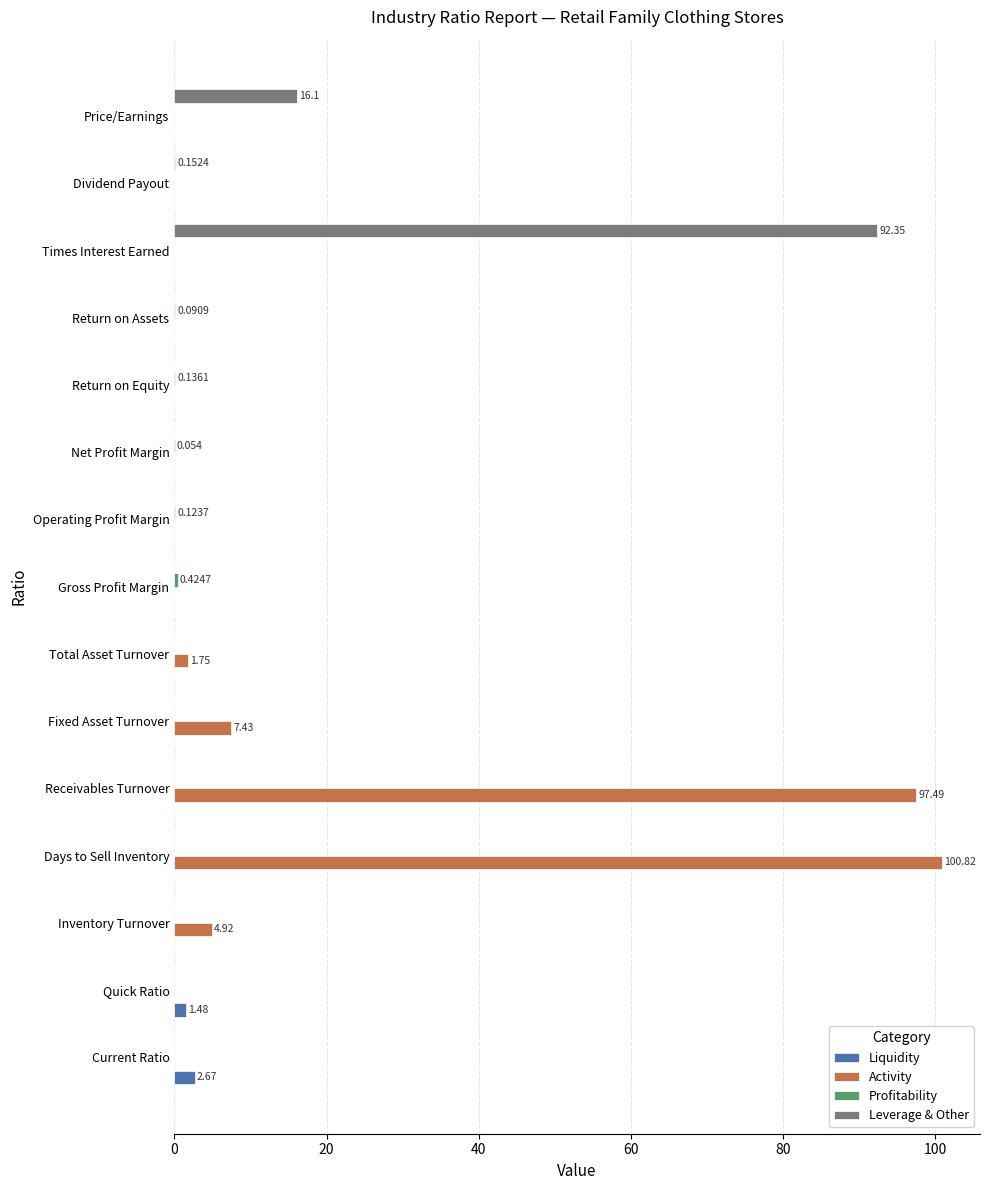

Is the value of Activity at Current Ratio greater than the value of Leverage & Other at Times Interest Earned?

No